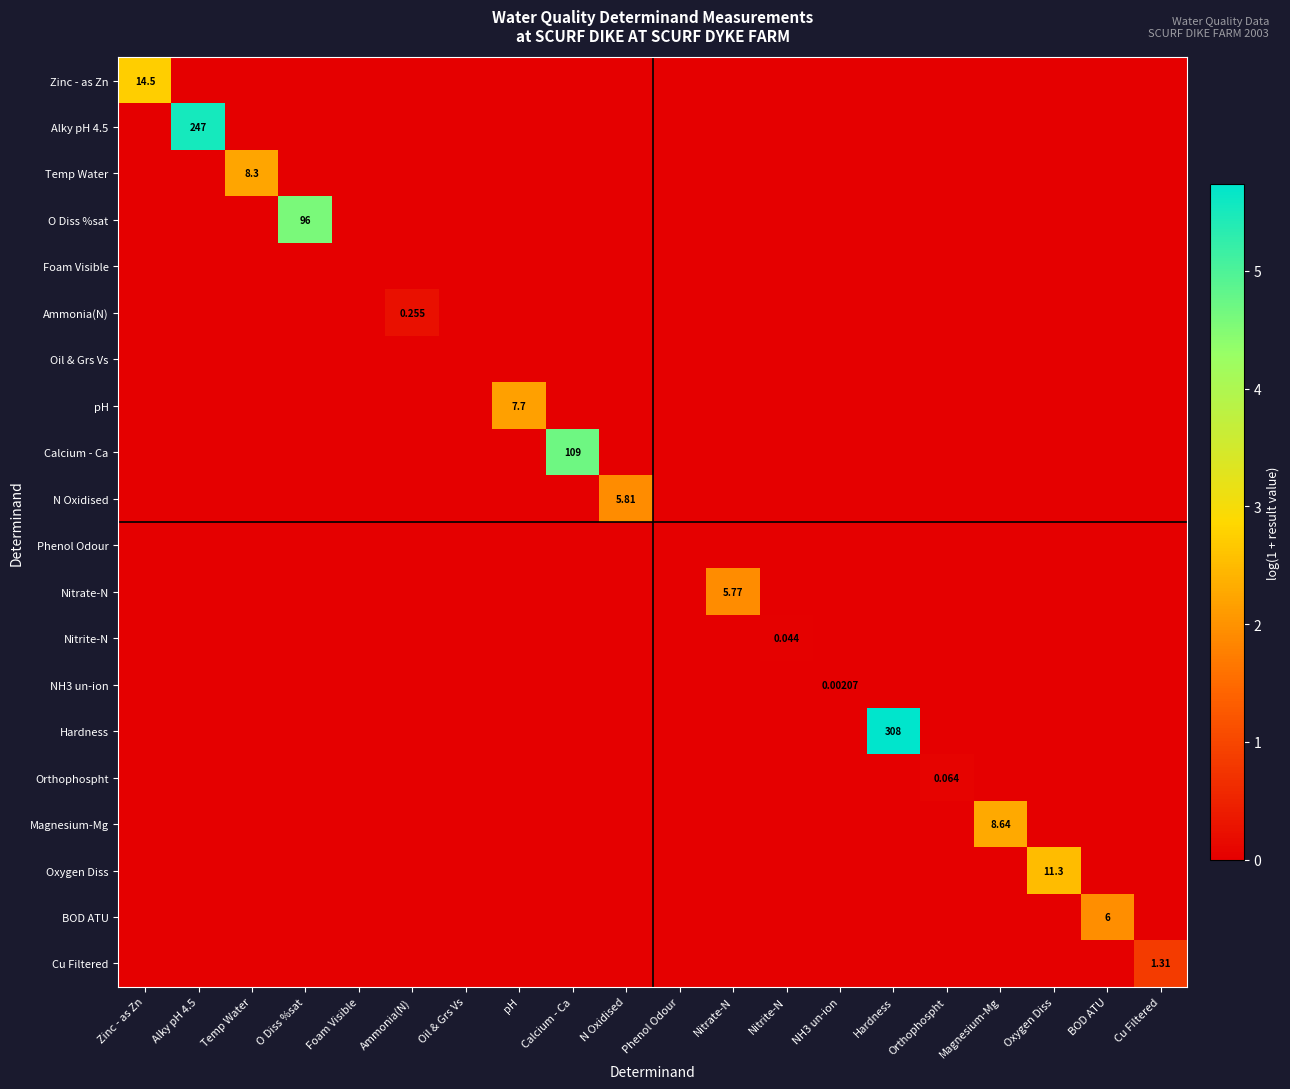

How many Magnesium-Mg values are between 0 and 1?

19